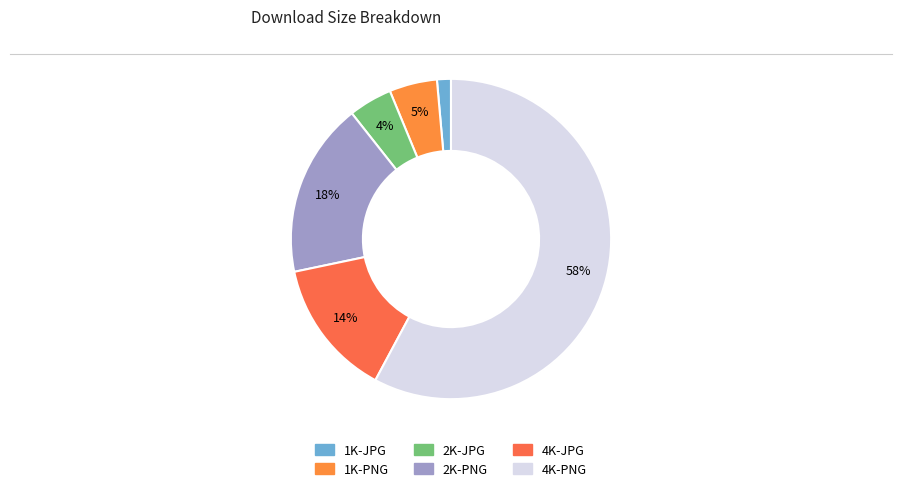

How many slices are in this pie chart?

6